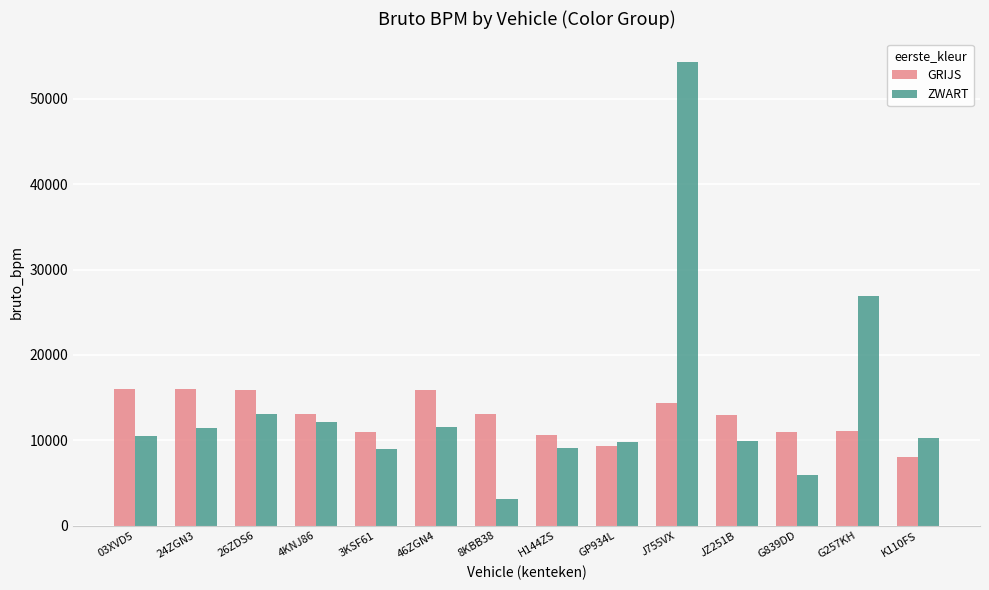

How many groups of bars are there?

14